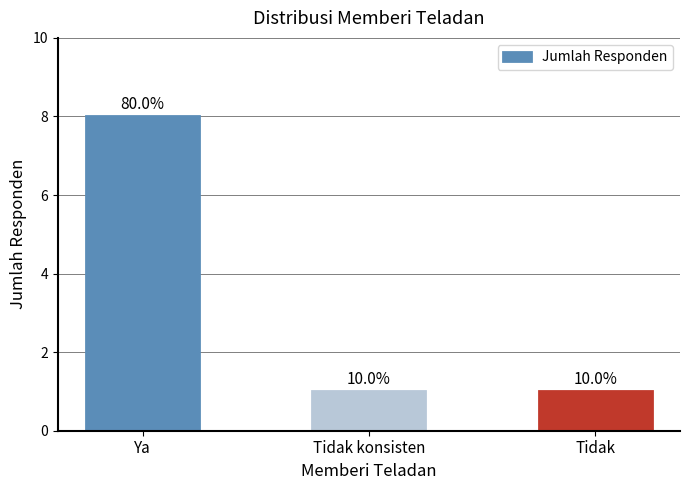

Does the chart contain stacked bars?

No